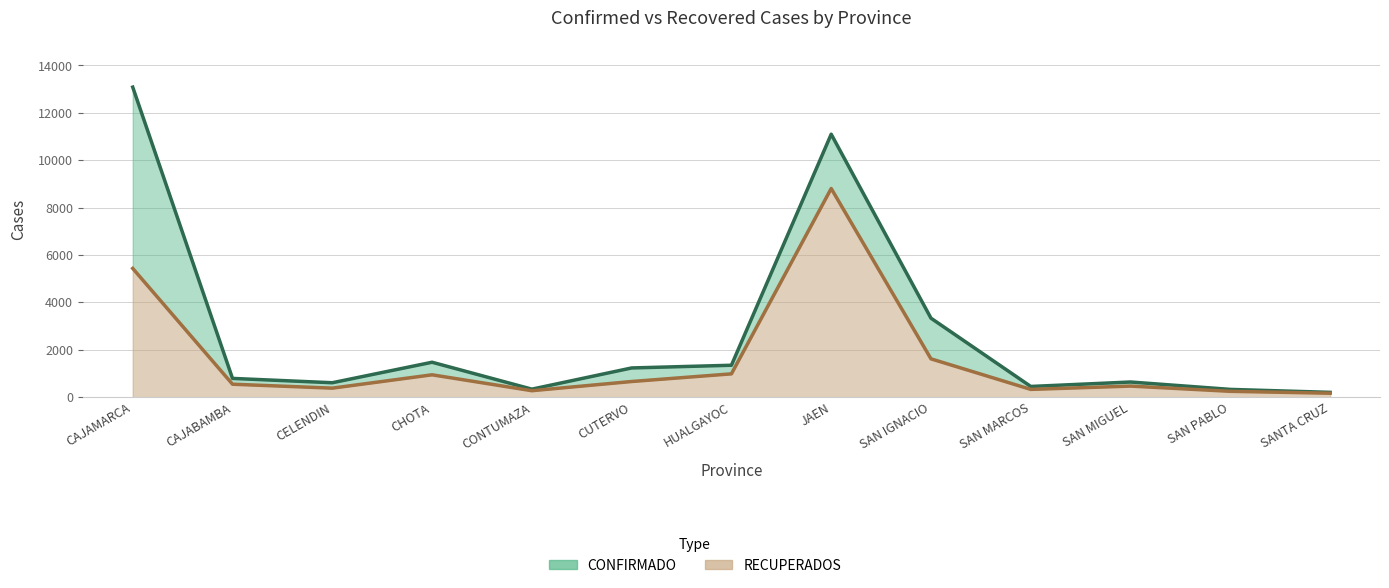

What is the average value of the CONFIRMADO series?

2689